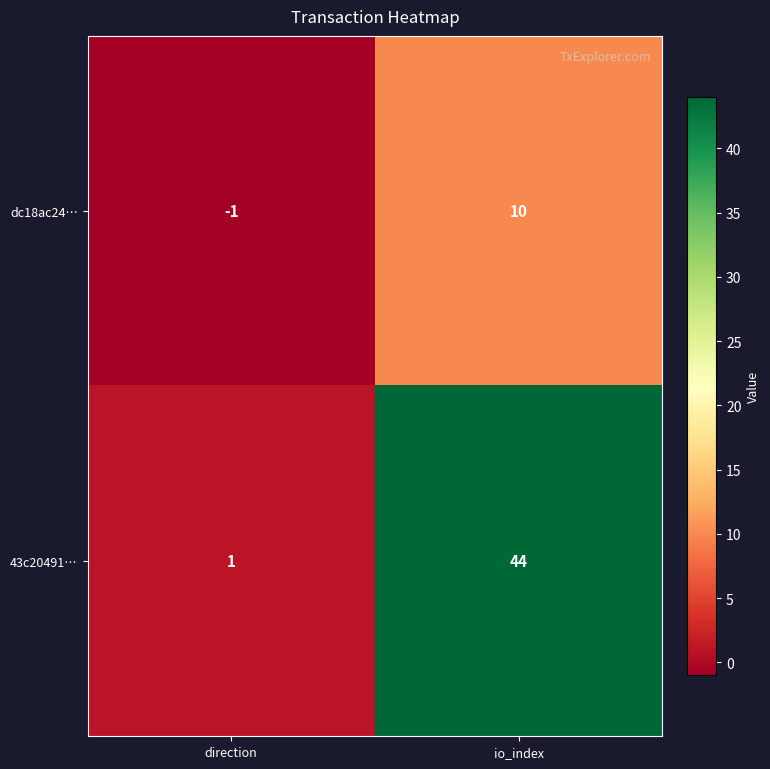

At which label is dc18ac24… closest to 4?

direction